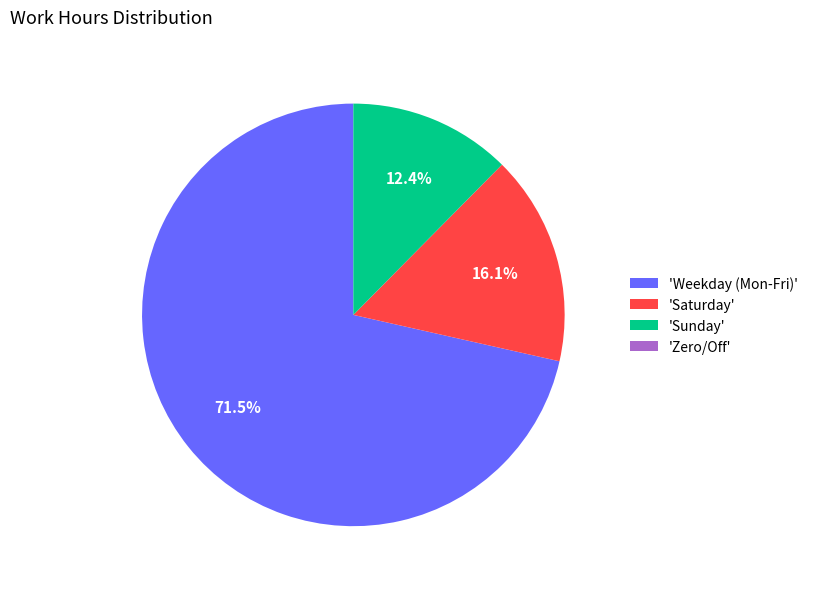

Do 'Saturday' and 'Sunday' together represent more than half of the pie?

No